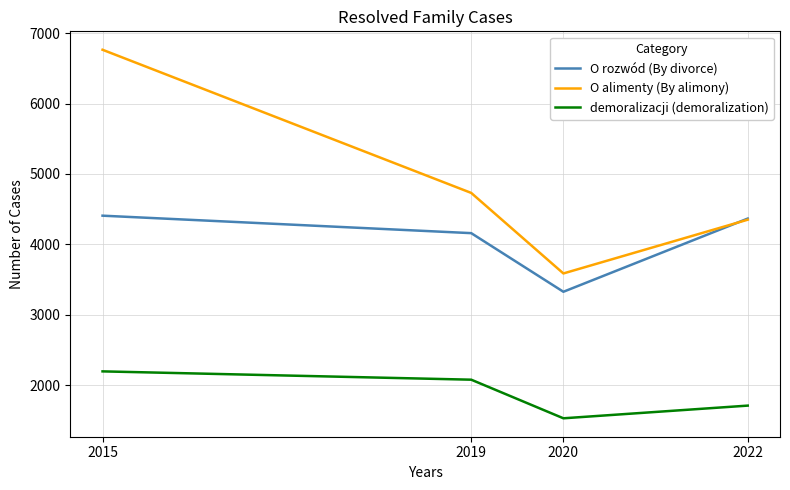

List the labels in order of demoralizacji (demoralization) value, smallest first.

2020, 2022, 2019, 2015